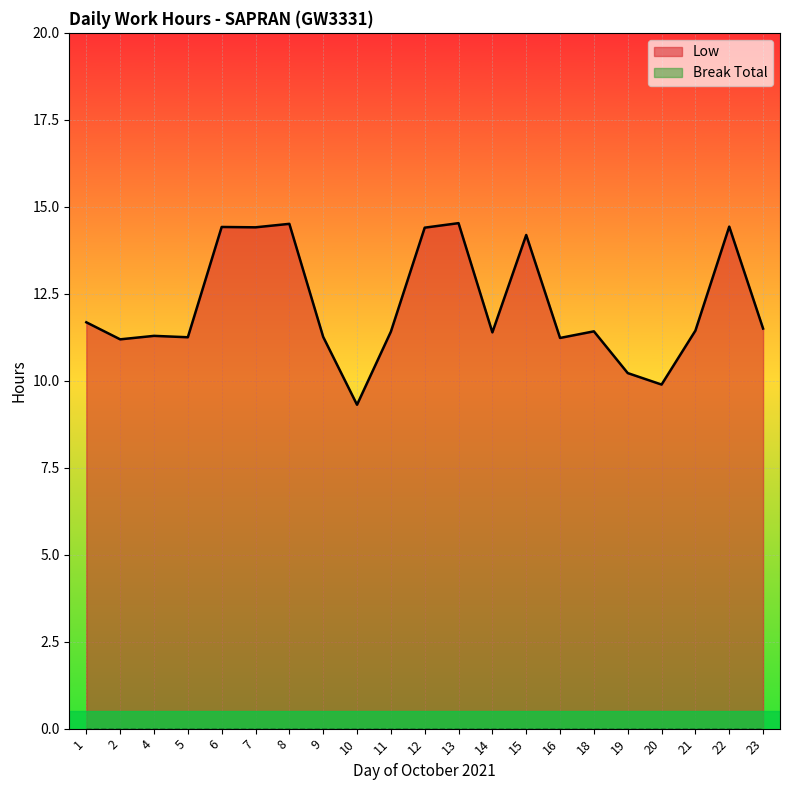

Rank the categories by value from lowest to highest.

10, 20, 19, 2, 16, 5, 9, 4, 14, 11, 18, 21, 23, 1, 15, 12, 7, 6, 22, 8, 13